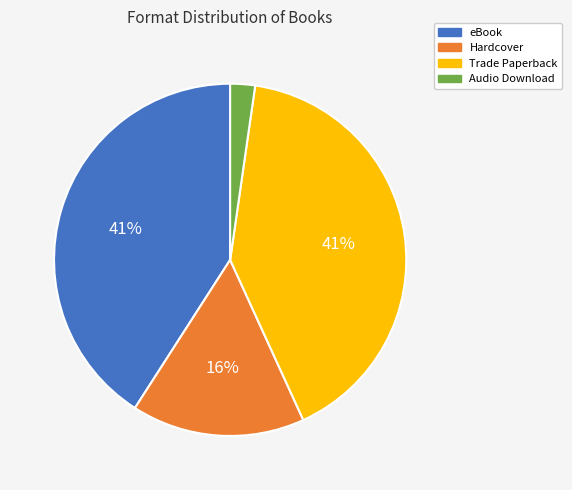

To the nearest percent, what portion does eBook represent?

41%